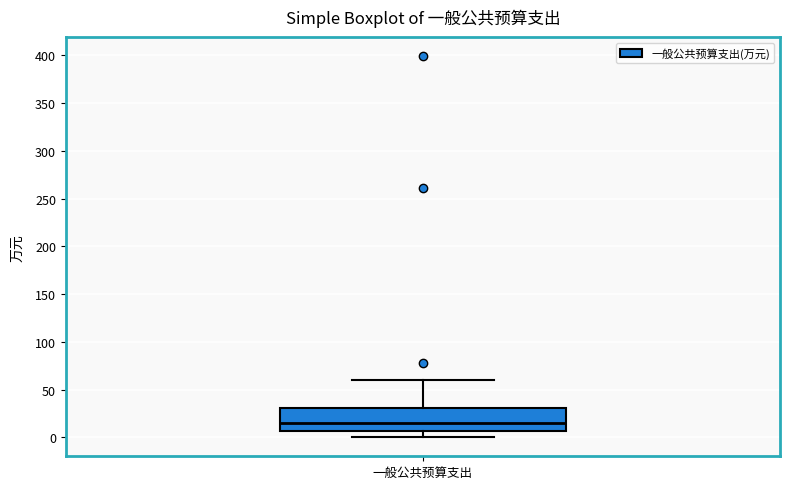

Where does the lower whisker of the box for 一般公共预算支出 end on the y-axis? The values are not printed on the chart, so give them approximately, as read against the axis.

0